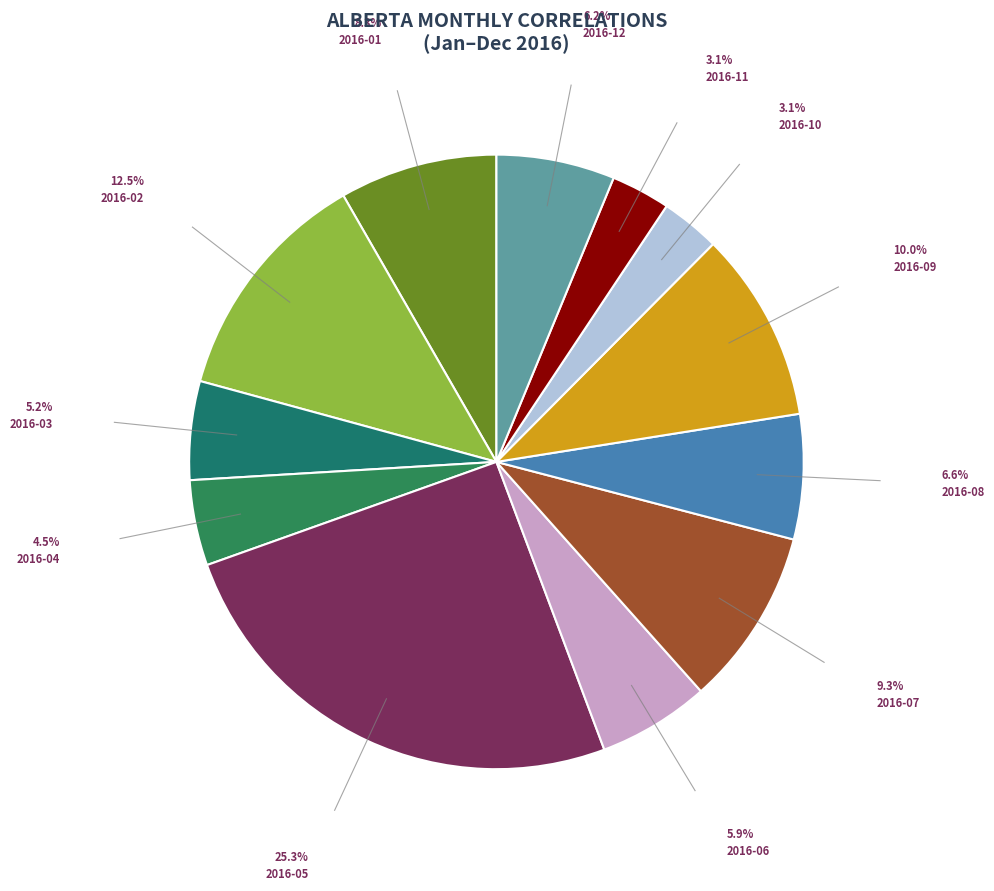

Is there any slice that represents more than half of the pie?

No